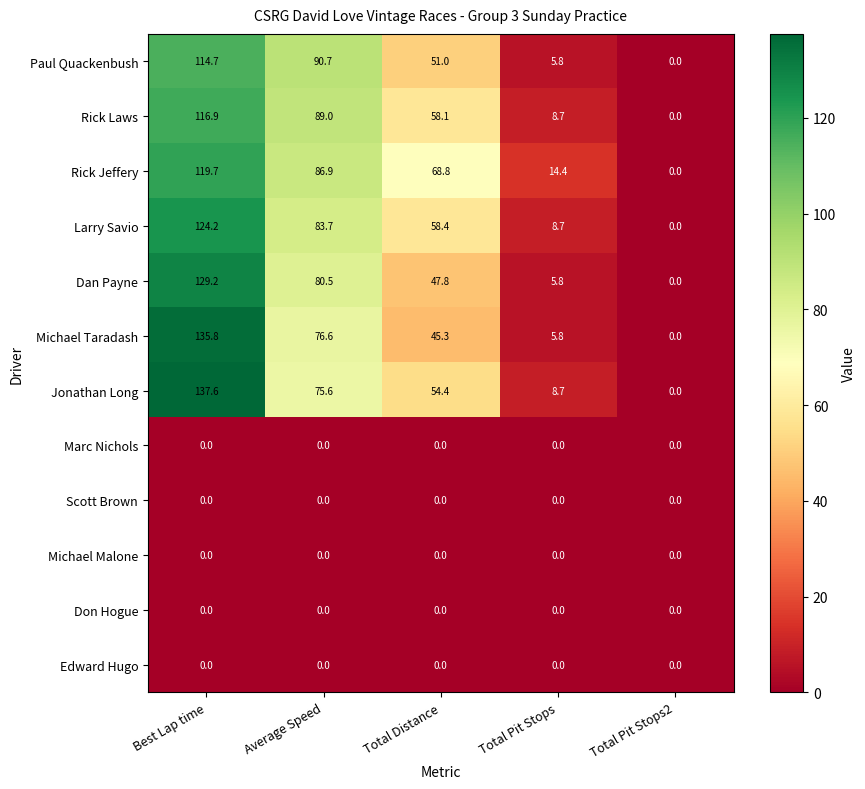

Which category has the highest value across all series?

Best Lap time